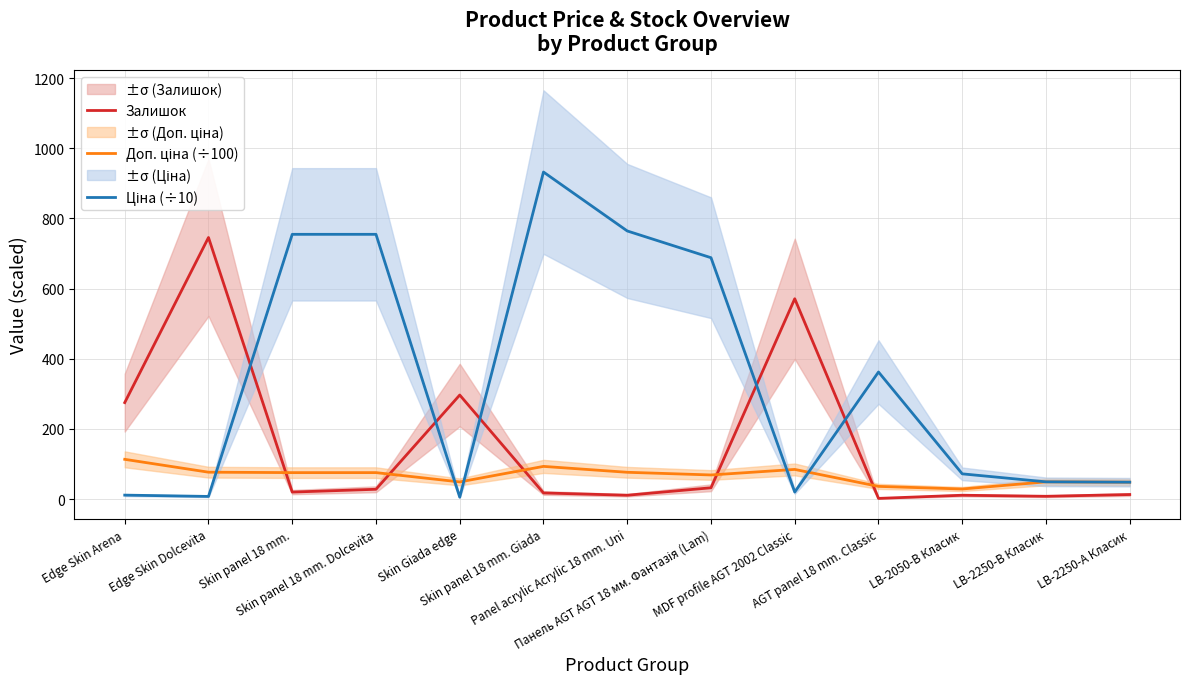

What are all the series names shown in the legend?

Залишок, Доп. ціна (÷100), Ціна (÷10)